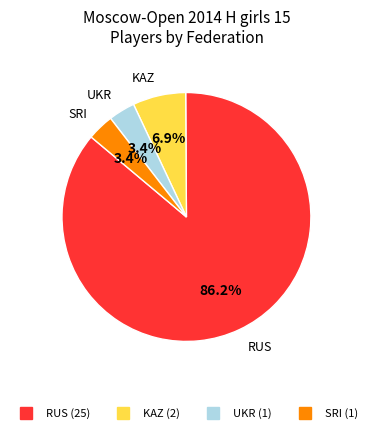

Is there any slice that represents more than half of the pie?

Yes